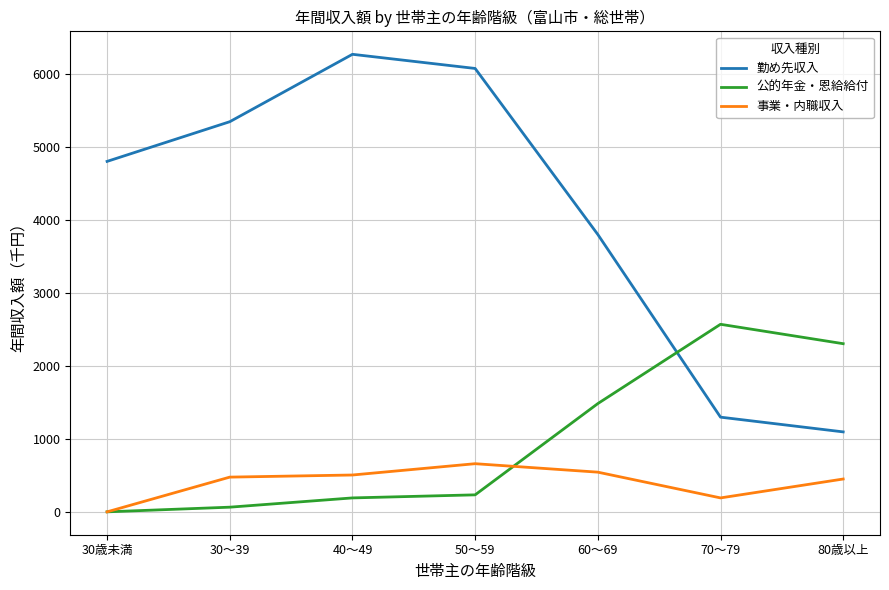

What is the sum of the 公的年金・恩給給付 values at 30～39 and 50～59?

297